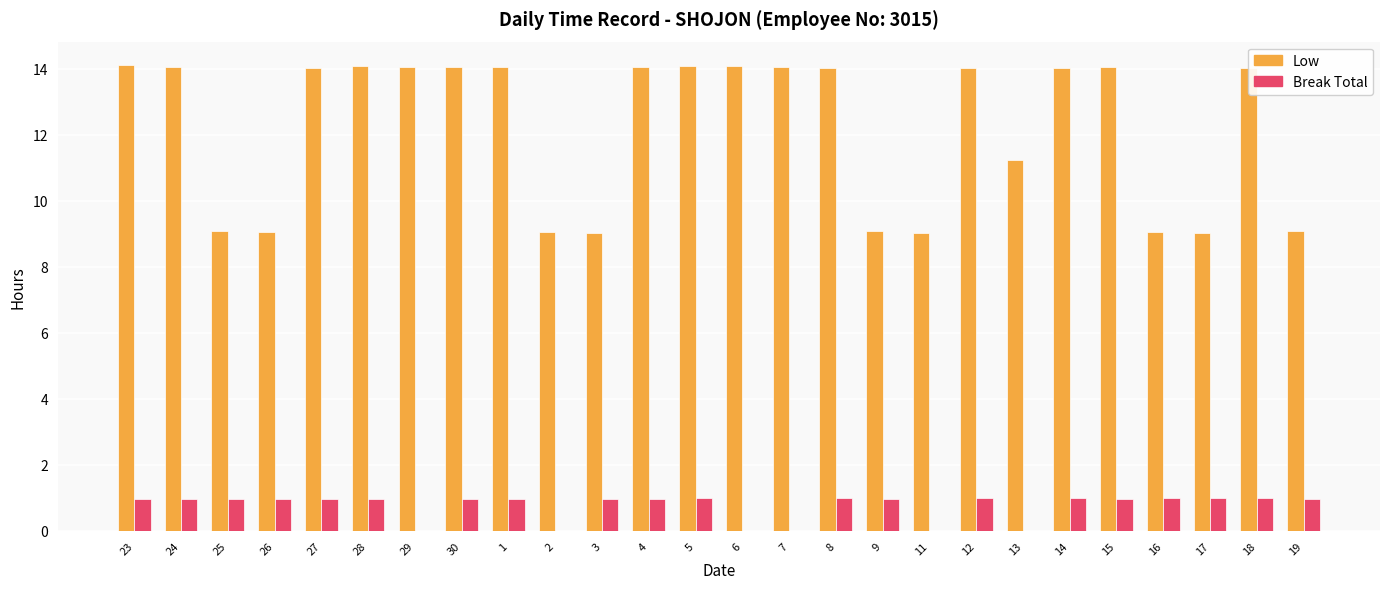

How many series are shown in this chart?

2